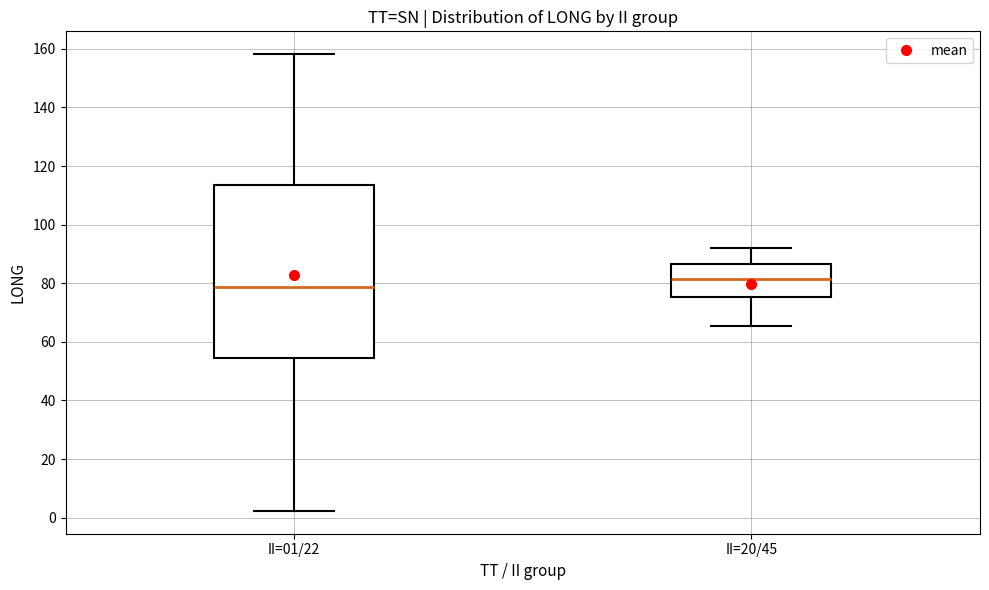

Which box is the tallest, from its lower edge to its upper edge?

II=01/22